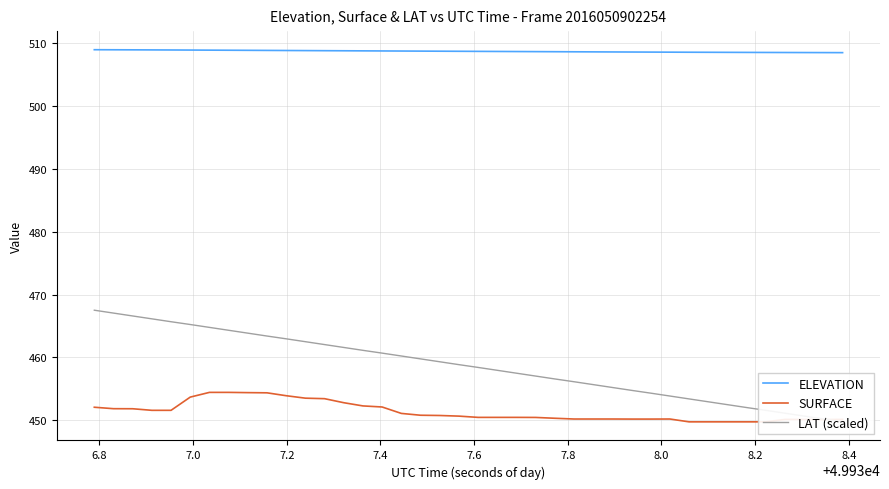

What is the maximum value for ELEVATION?

508.9